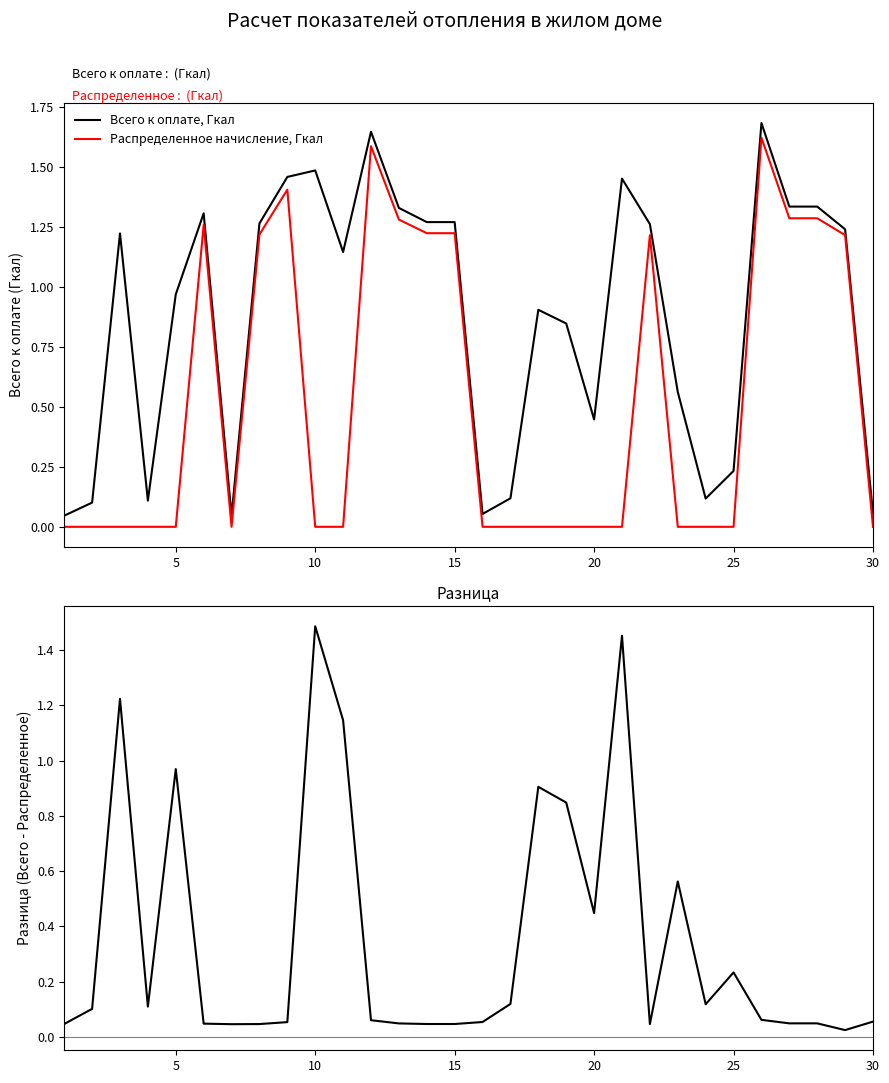

How many intersections are there between Разница (Всего - Распределенное) and Распределенное начисление, Гкал?

10